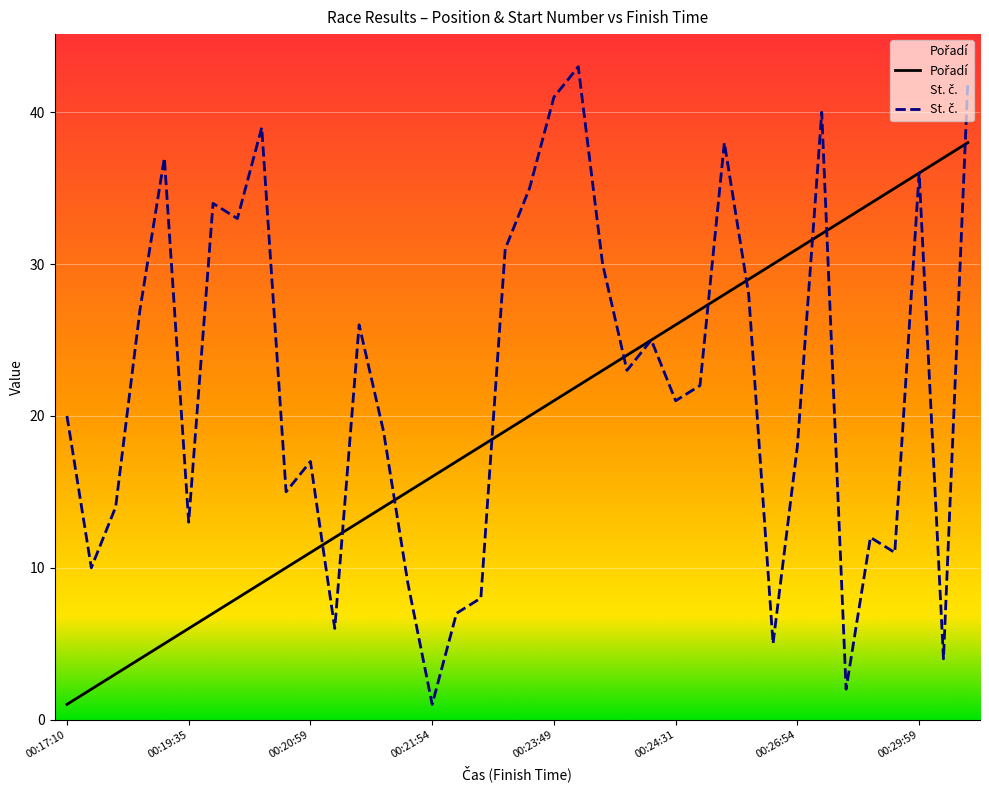

How many lines are shown in the chart?

2